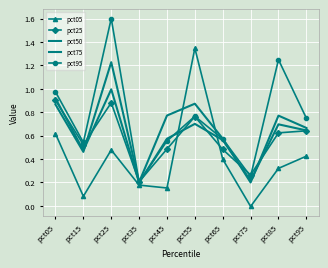

At which category is the sum across all series the highest?

pct25